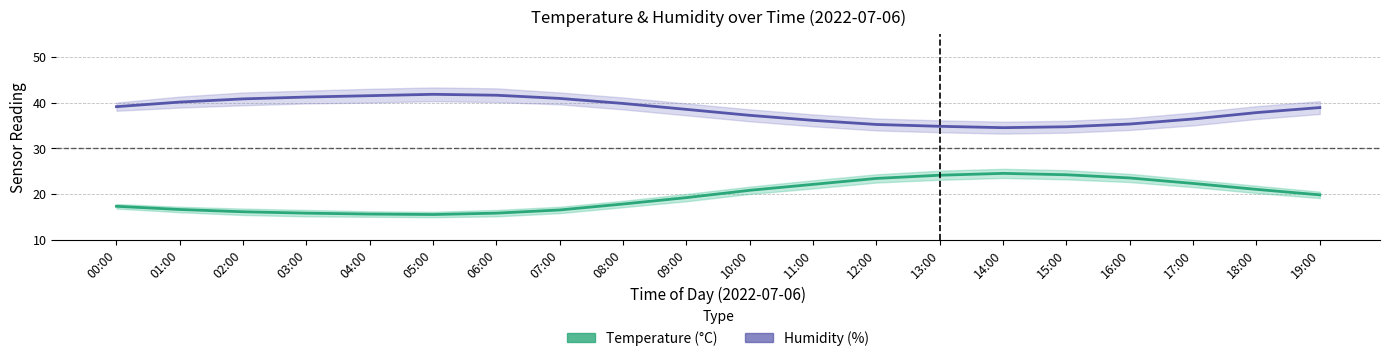

What is the approximate value of Temperature (°C) at 19:00?

19.8